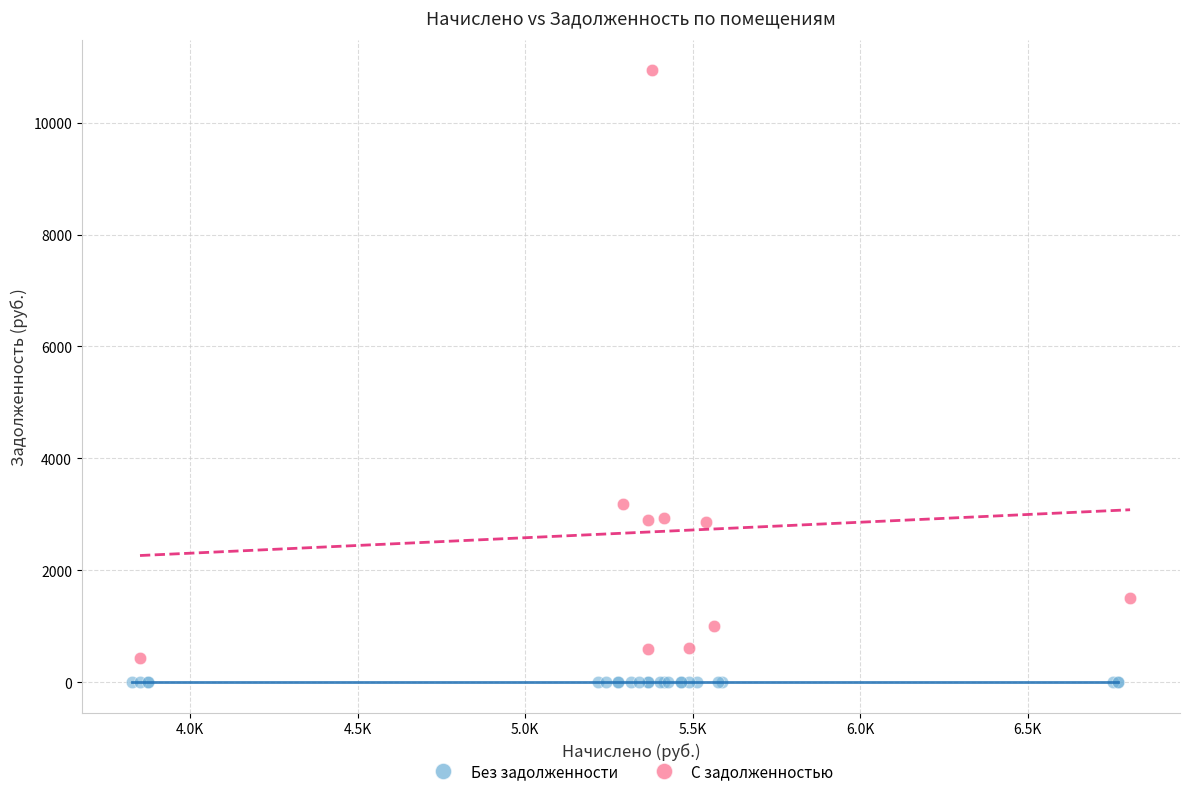

What are all the series names shown in the legend?

Без задолженности, С задолженностью